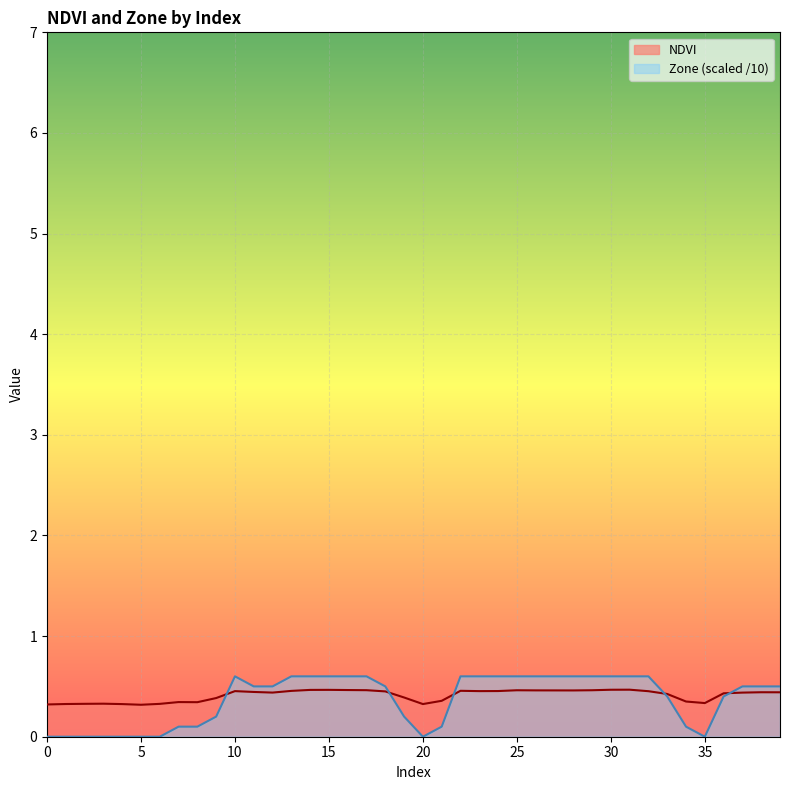

Count the number of categories in the chart.

40